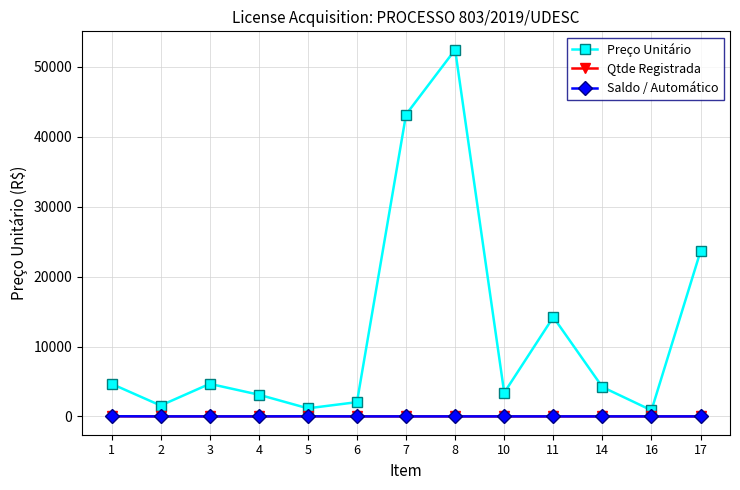

True or false: Preço Unitário and Qtde Registrada cross at least once.

False